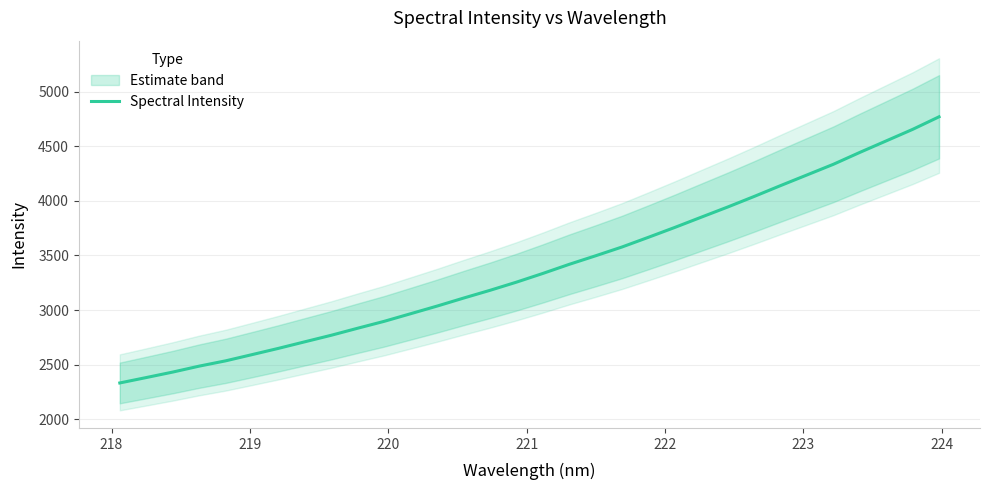

What is the highest value of the Spectral Intensity series?

4770.4